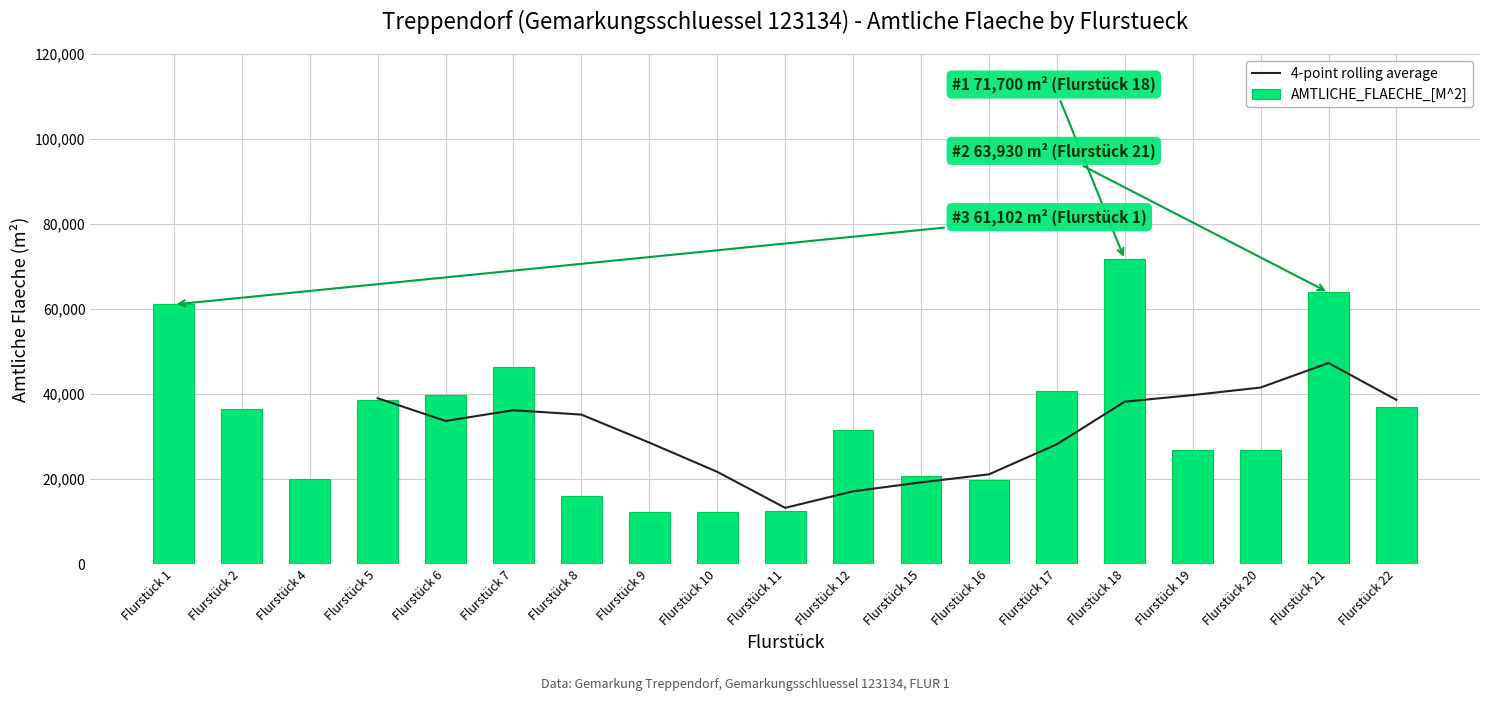

What are all the series names shown in the legend?

4-point rolling average, AMTLICHE_FLAECHE_[M^2]